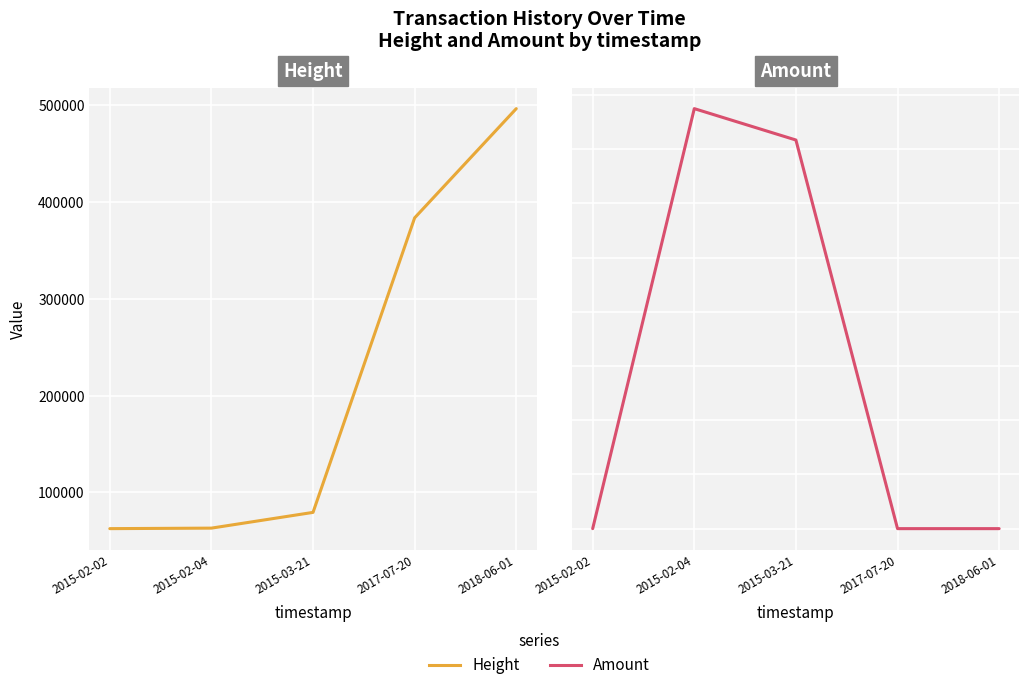

Rank the series by their maximum value, from lowest to highest.

Amount, Height